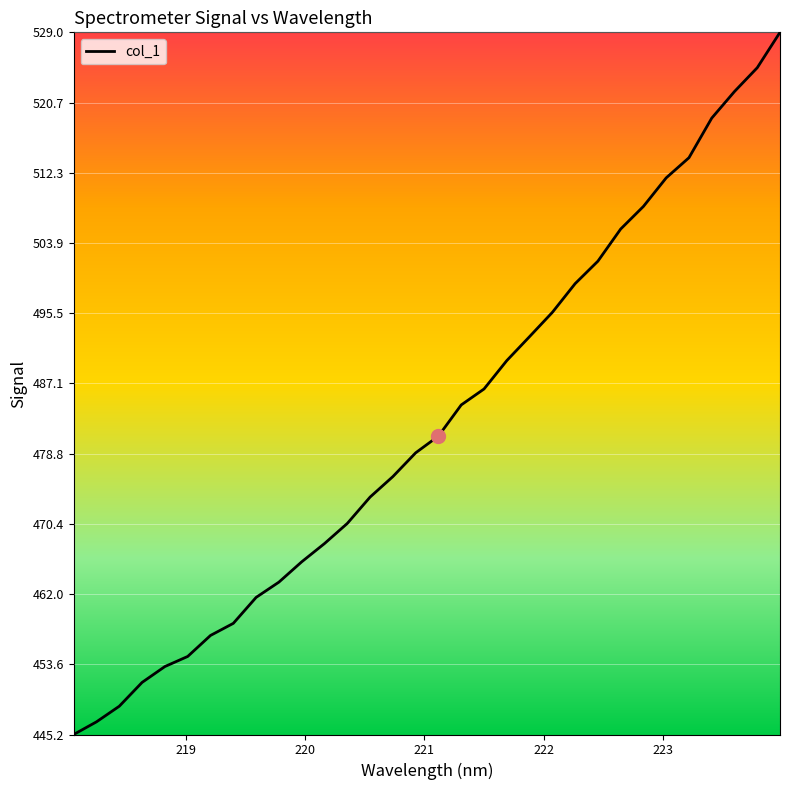

What is the minimum value shown in the chart?

445.2